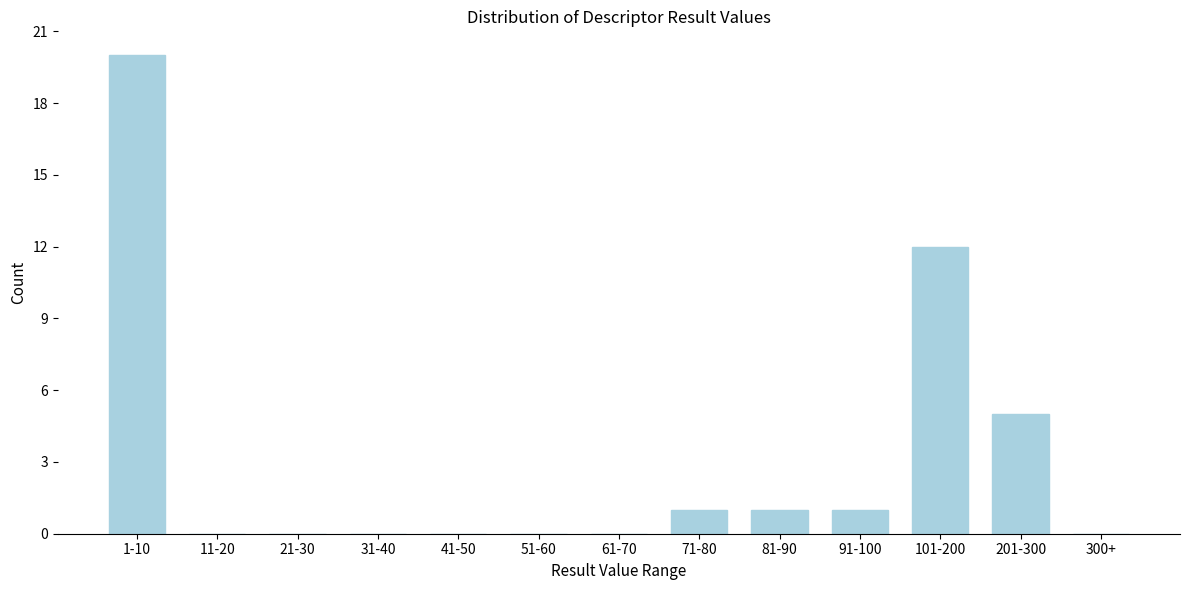

Reading left to right, transcribe all the data shown in this chart.

1-10=20	11-20=0	21-30=0	31-40=0	41-50=0	51-60=0	61-70=0	71-80=1	81-90=1	91-100=1	101-200=12	201-300=5	300+=0